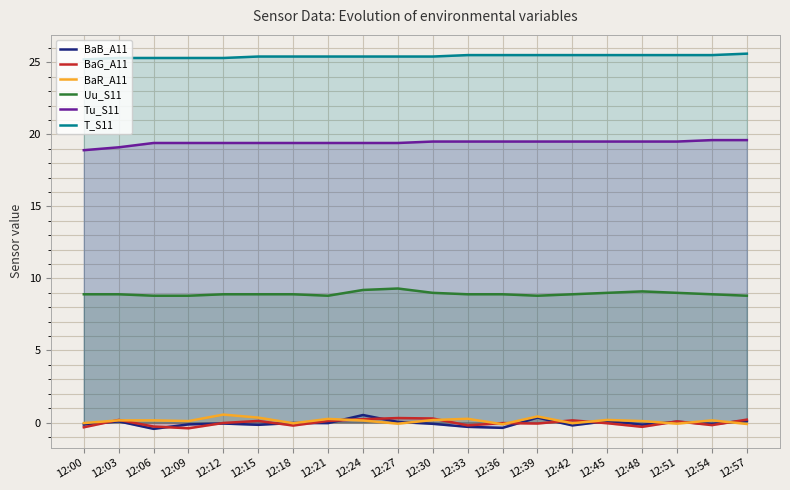

True or false: Tu_S11 has a value of 19.5 at 12:48.

True